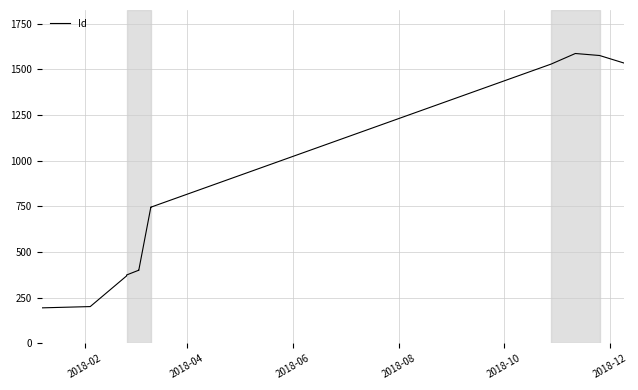

True or false: the data has more than 2 interior local peaks.

True